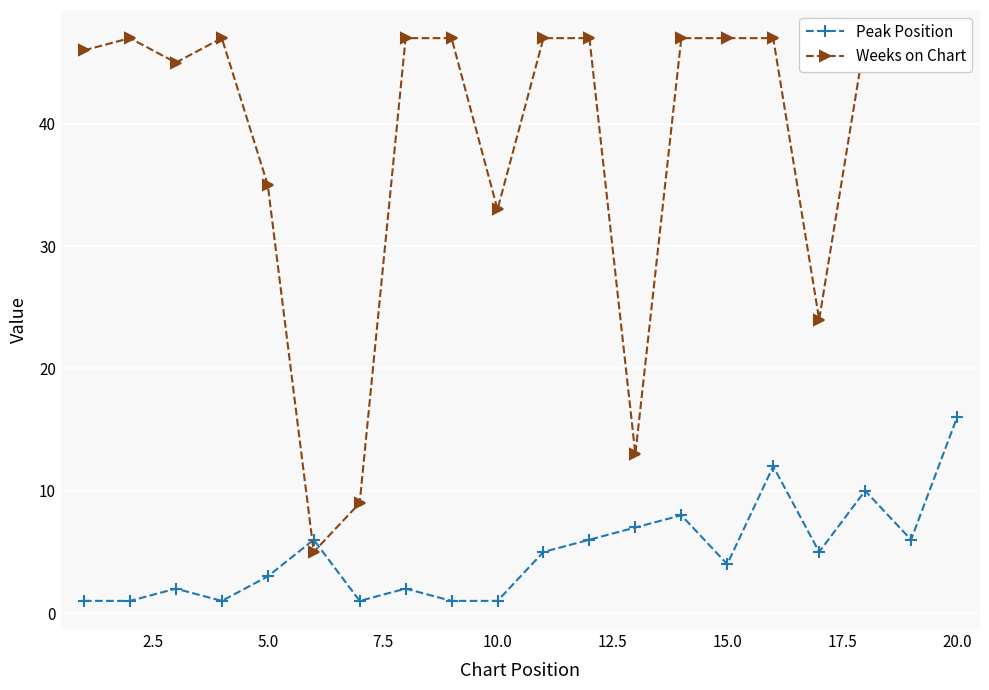

True or false: Peak Position has more than 0 interior local peaks.

True